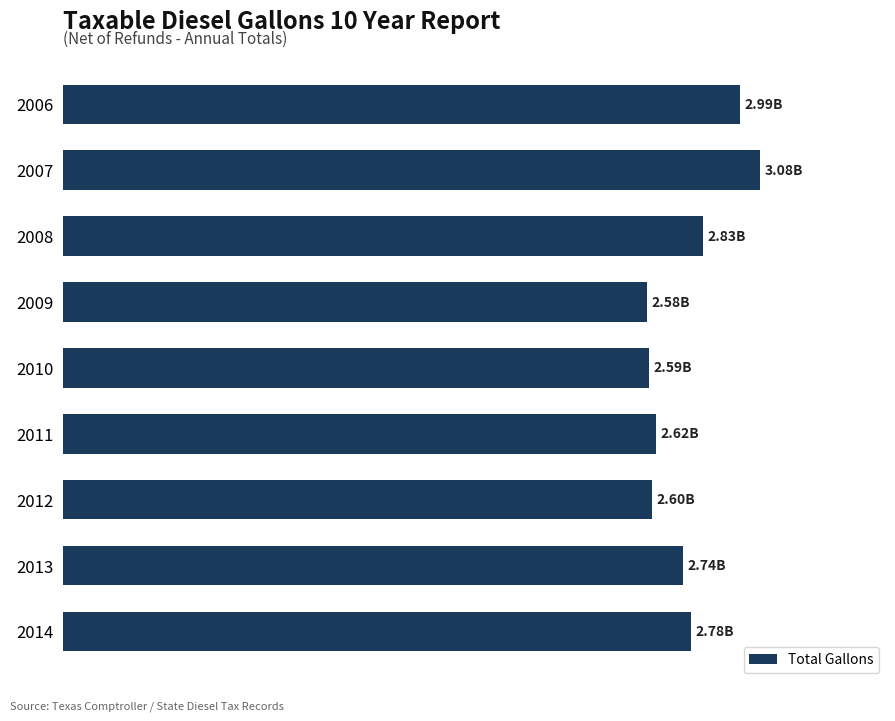

What is the difference between the second highest and minimum values?

413909185